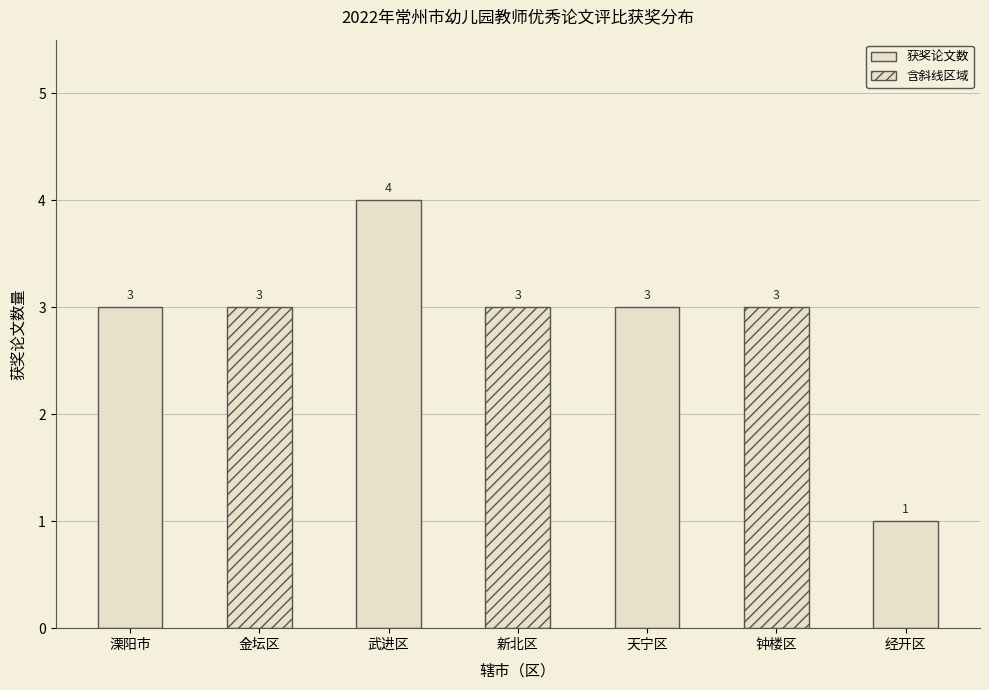

Reading left to right, transcribe all the data shown in this chart.

3	3	4	3	3	3	1